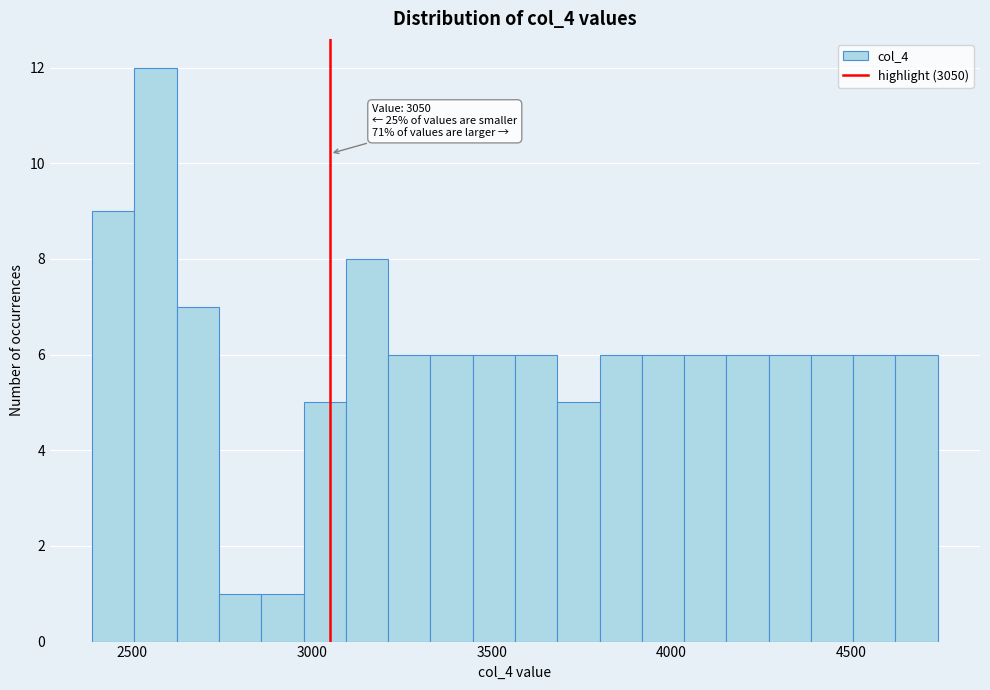

Around what value on the x-axis is the tallest bar? Give the approximate position of its centre, as read against the axis.

2550